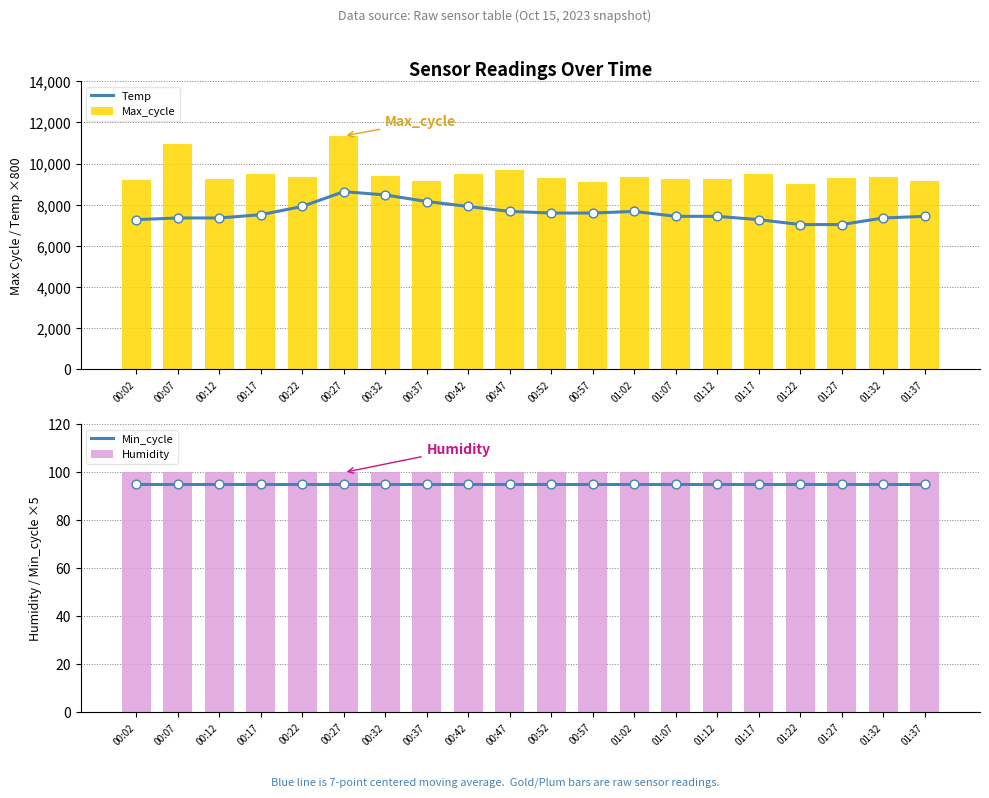

Which series has the largest total across all categories?

Max_cycle